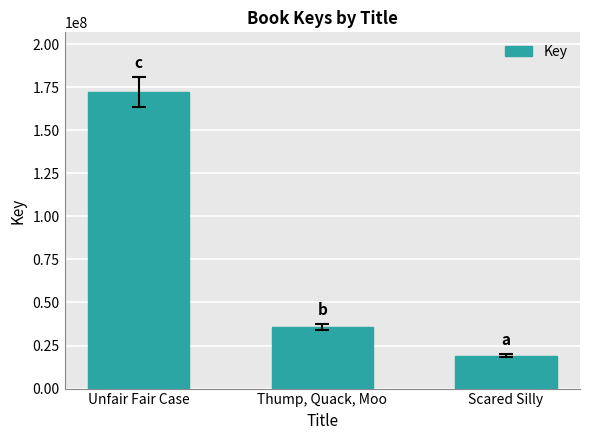

List the labels in order of value, largest first.

Unfair Fair Case, Thump, Quack, Moo, Scared Silly